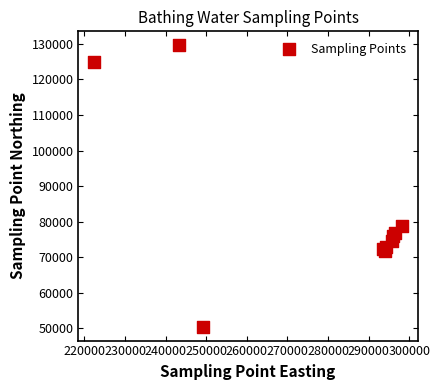

What Y value in the scatter plot is closest to 90043?

78760